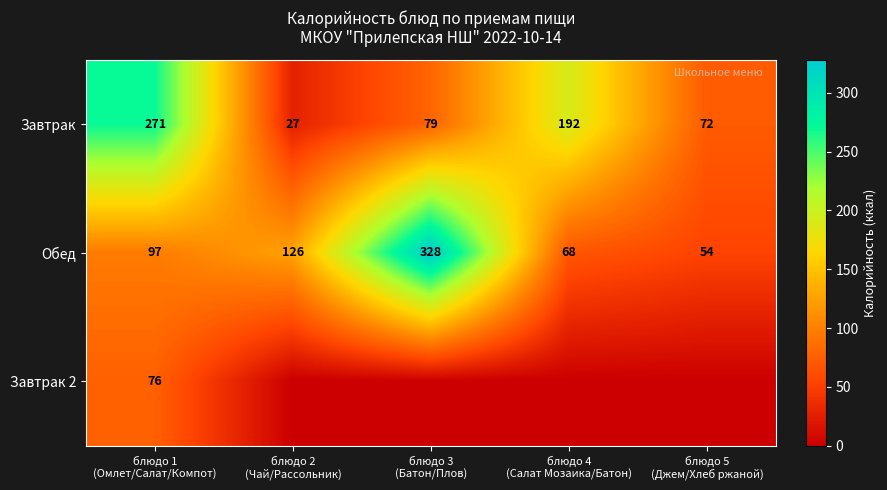

What is the maximum value for Обед?

328